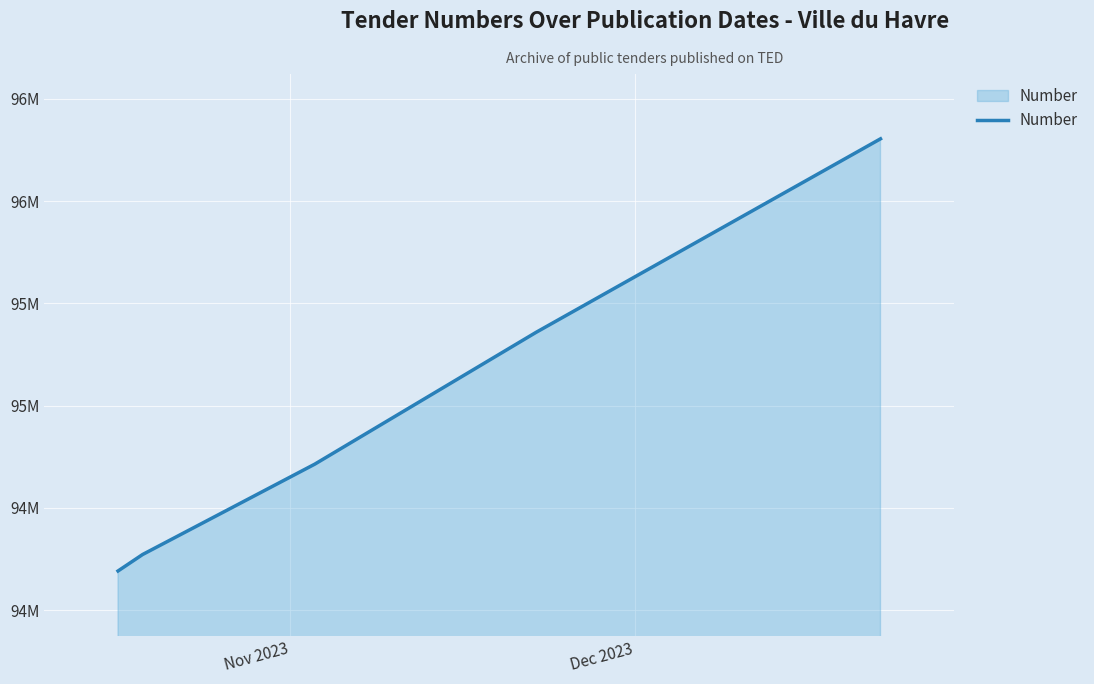

Does the chart have visible grid lines?

Yes